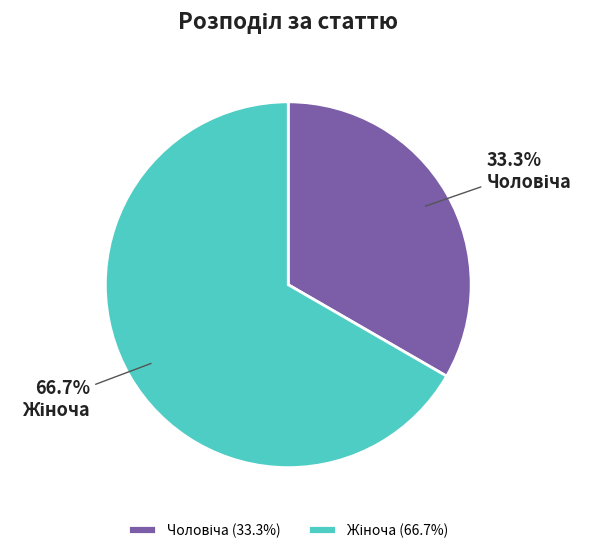

Does any single category account for the majority?

Yes